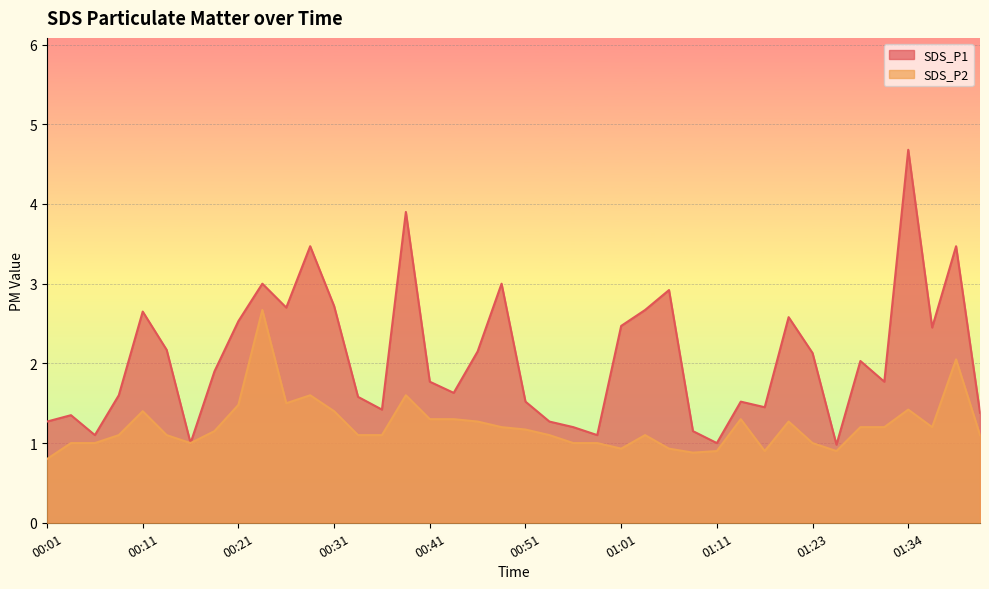

At which label does SDS_P1 reach its peak?

01:34